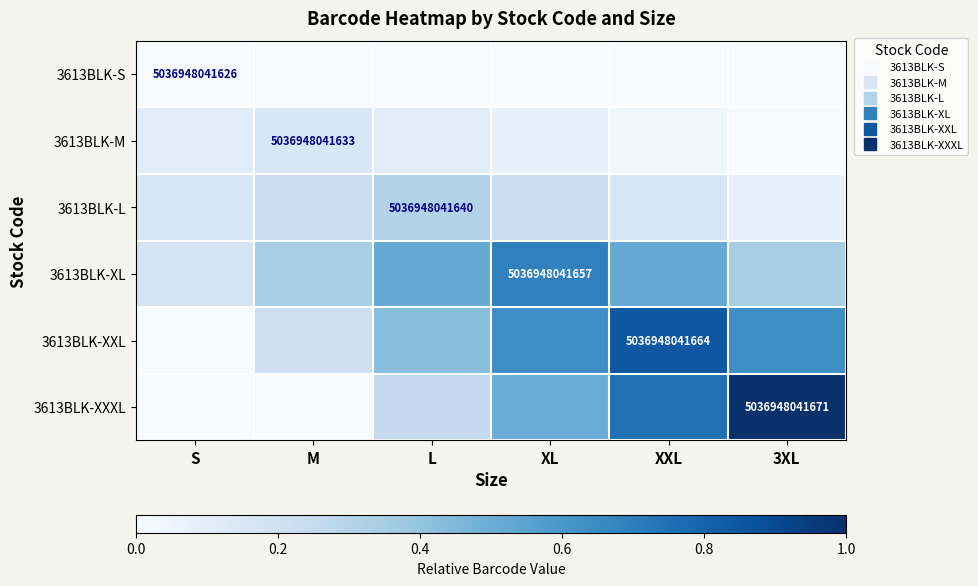

List the series in order of their peak value, lowest first.

3613BLK-S, 3613BLK-M, 3613BLK-L, 3613BLK-XL, 3613BLK-XXL, 3613BLK-XXXL